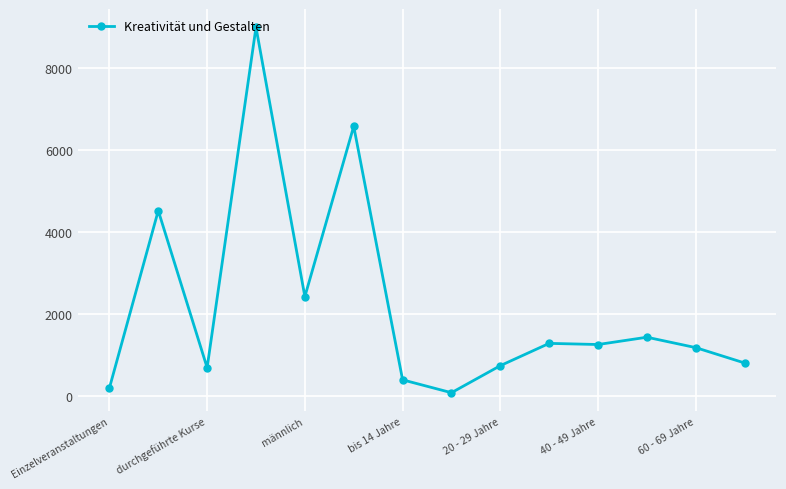

What is the sum of all values?

30458